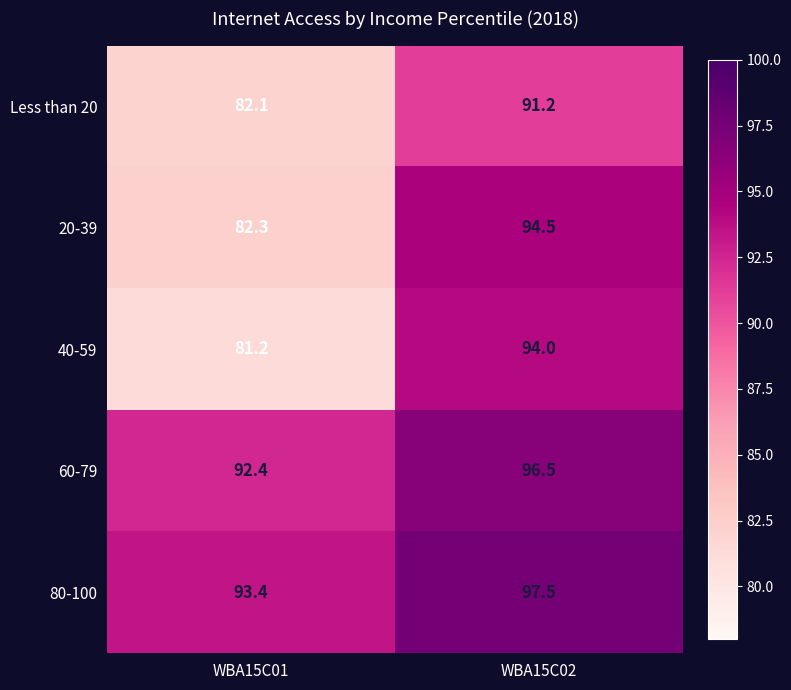

What is the difference between the maximum and minimum values in the 60-79 series?

4.1